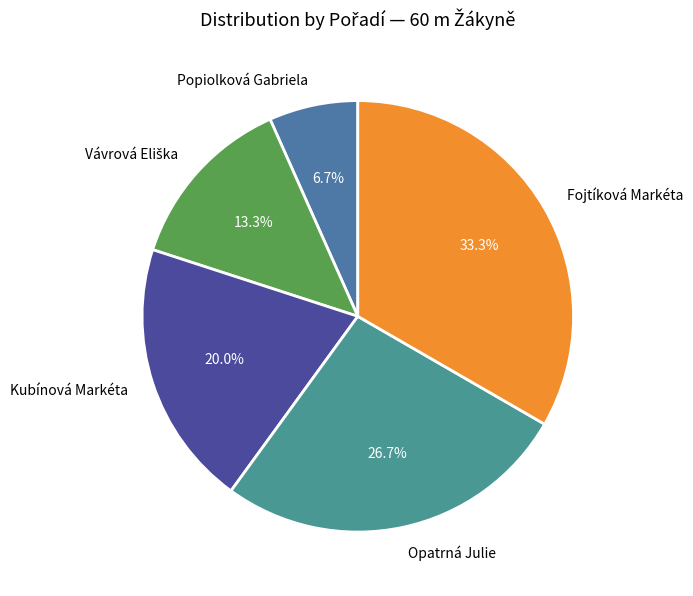

Does Opatrná Julie represent more than half of the total?

No